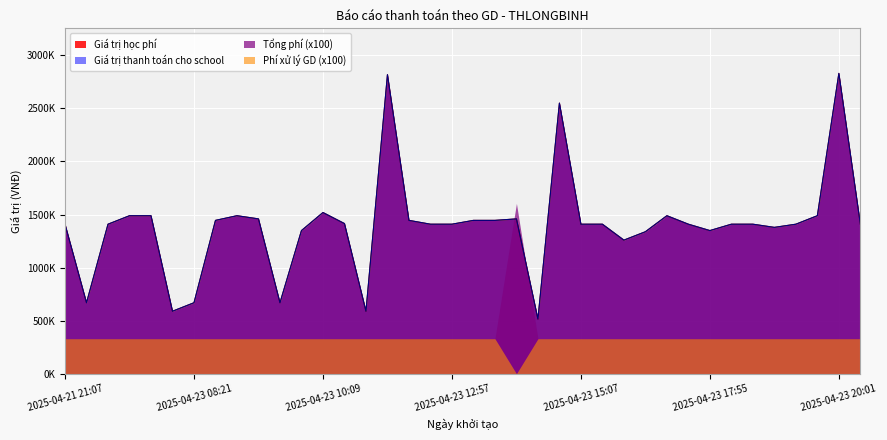

What is the maximum value shown in the chart?

2830000